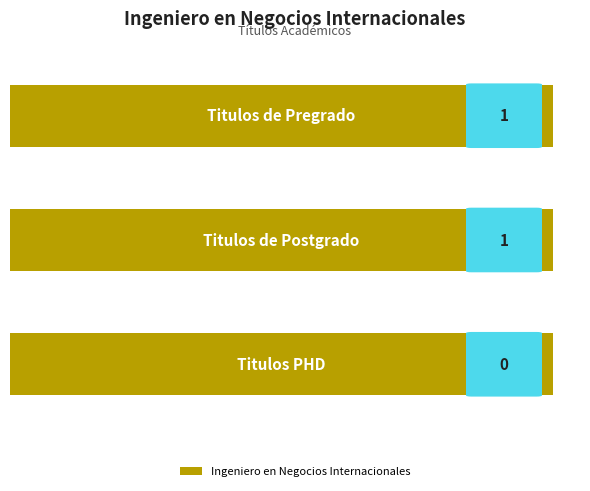

What is the maximum value shown in the chart?

1